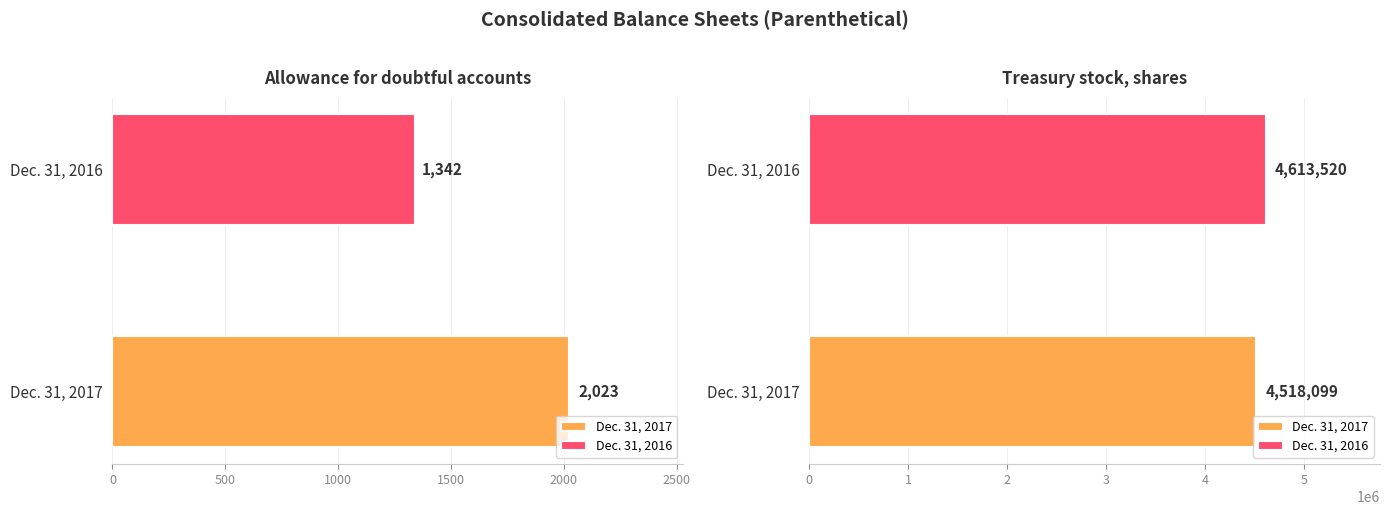

True or false: Dec. 31, 2016 has a value of 7240767 at Treasury stock, shares.

False